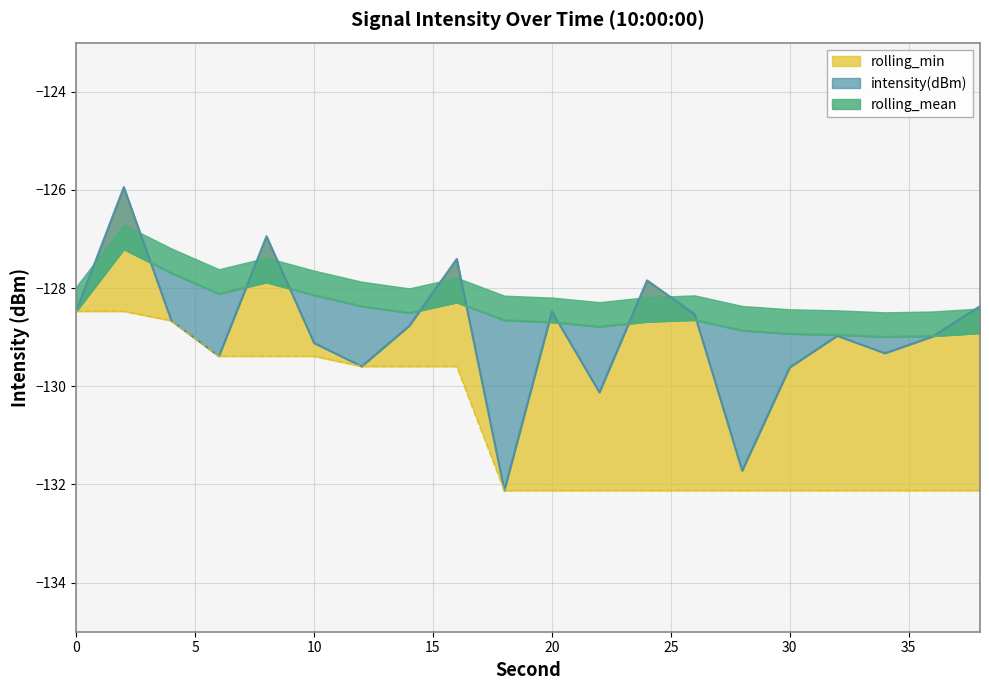

What is the sum of the rolling_min values at 12 and 8?

-259.0